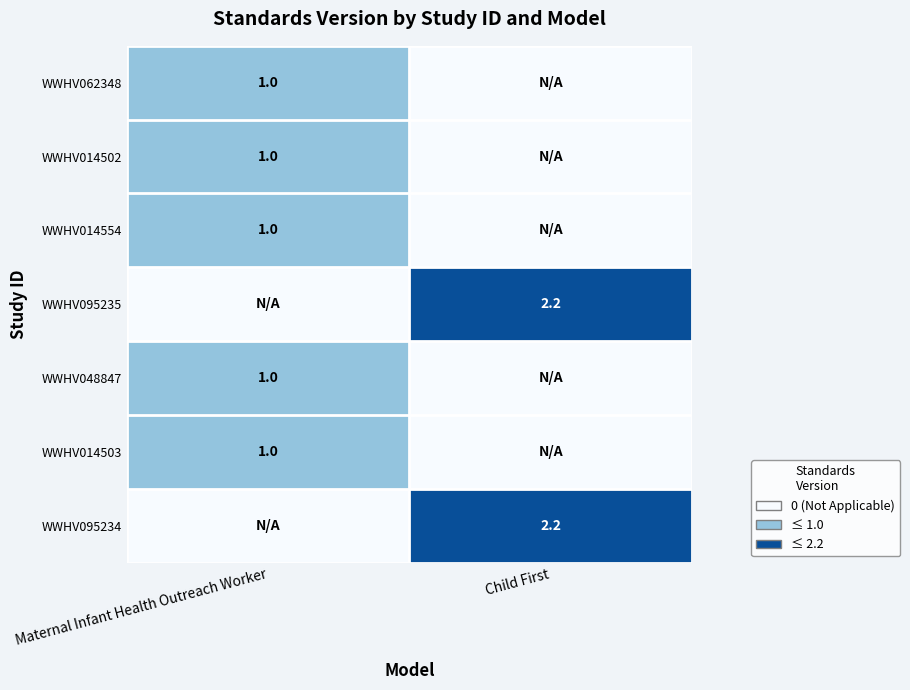

Is the value of WWHV095235 at Child First greater than the value of WWHV048847 at Maternal Infant Health Outreach Worker?

Yes